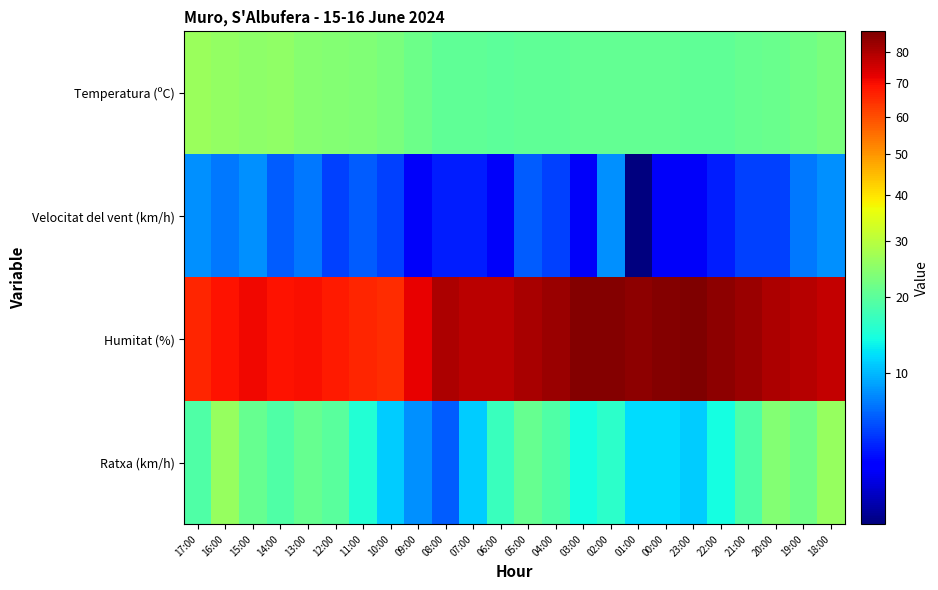

List the series in order of their peak value, lowest first.

Velocitat del vent (km/h), Ratxa (km/h), Temperatura (ºC), Humitat (%)